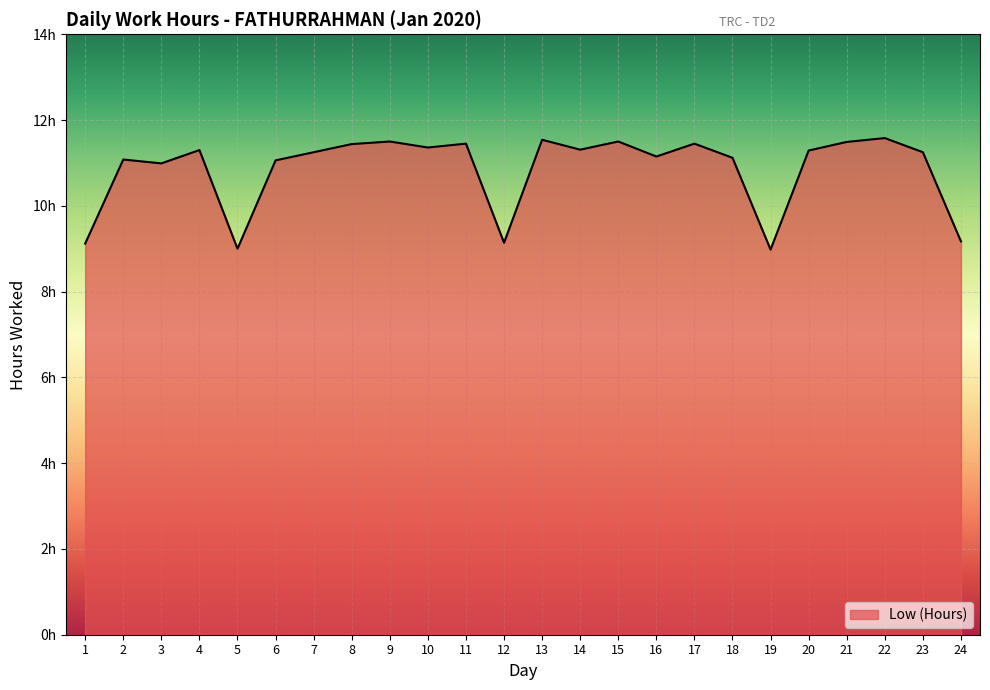

Approximately how many times larger is the value at 22 compared to 16?

1.0